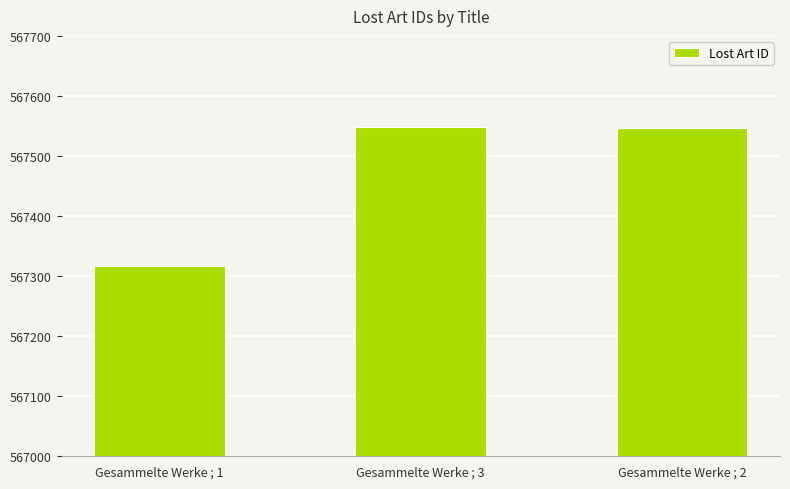

The value at Gesammelte Werke ; 3 is 567548. True or false?

True